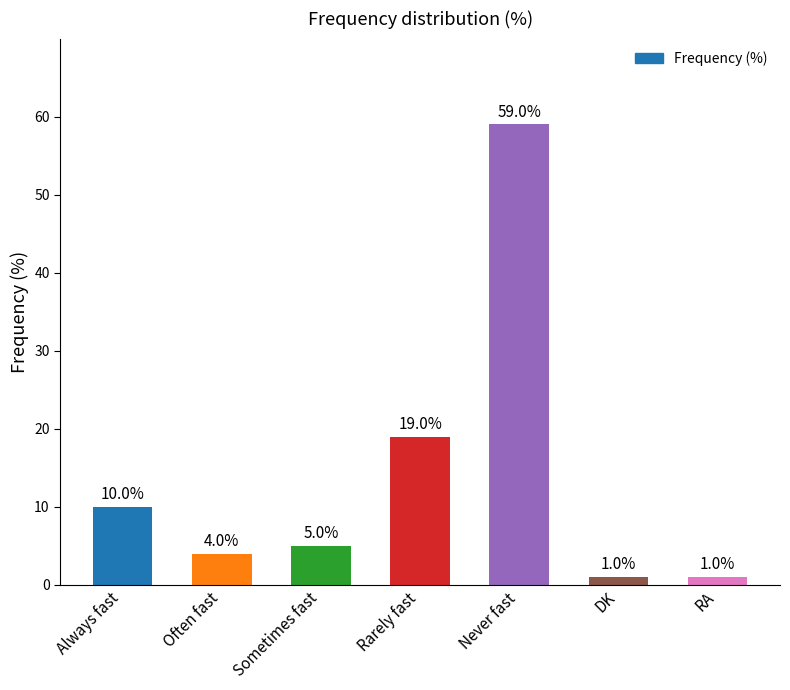

Which label corresponds to the largest value in the chart?

Never fast